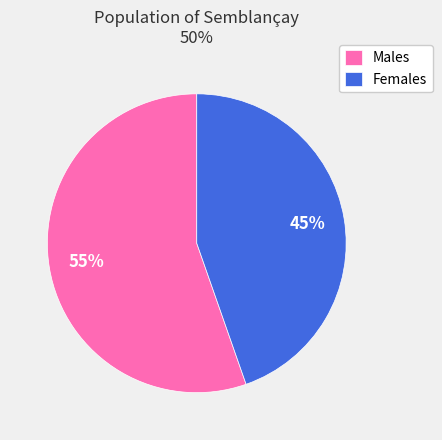

Do Females and Males together represent more than half of the pie?

Yes